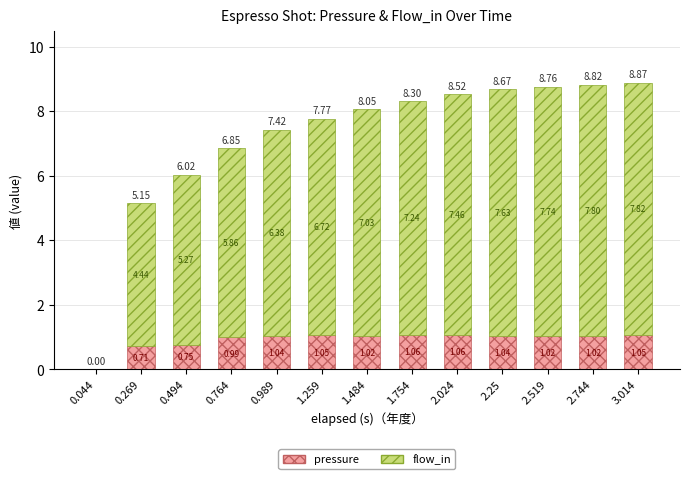

What is the sum of all pressure values?

11.8